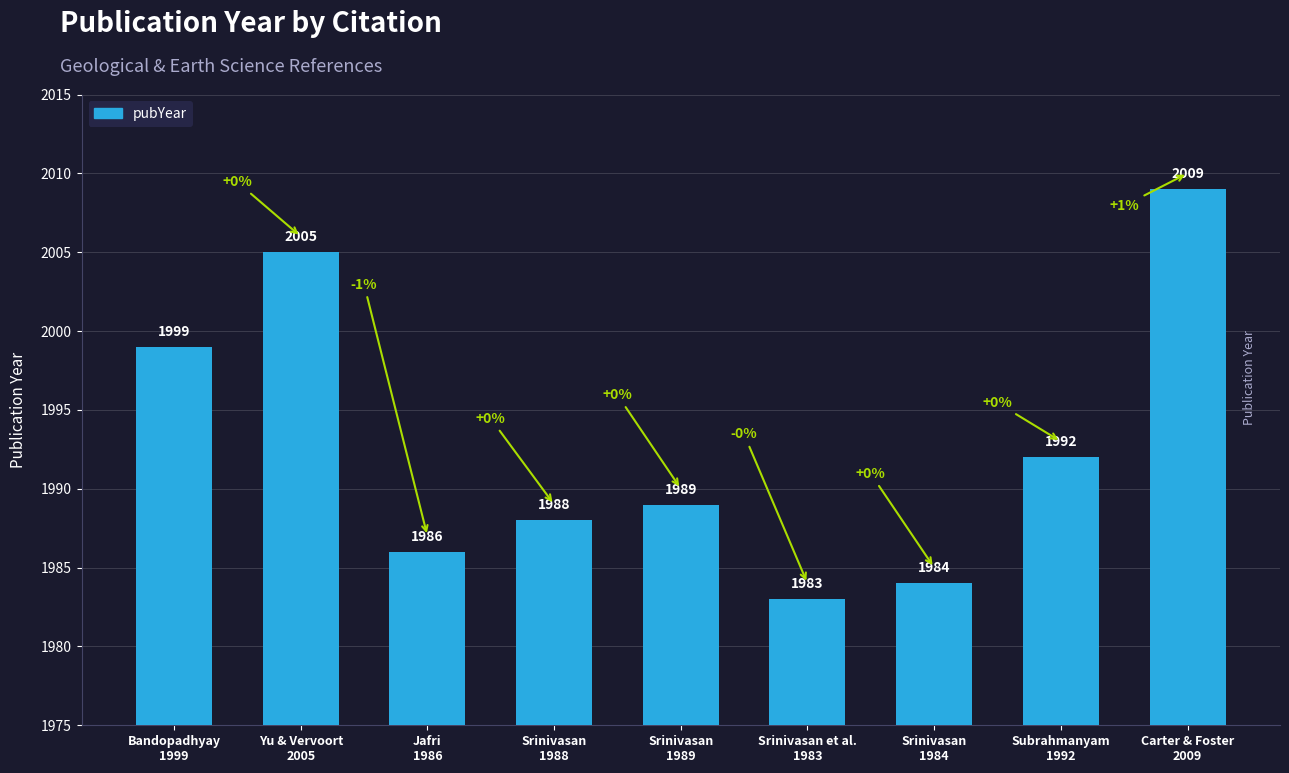

The value at Srinivasan
1984 is 1319. True or false?

False